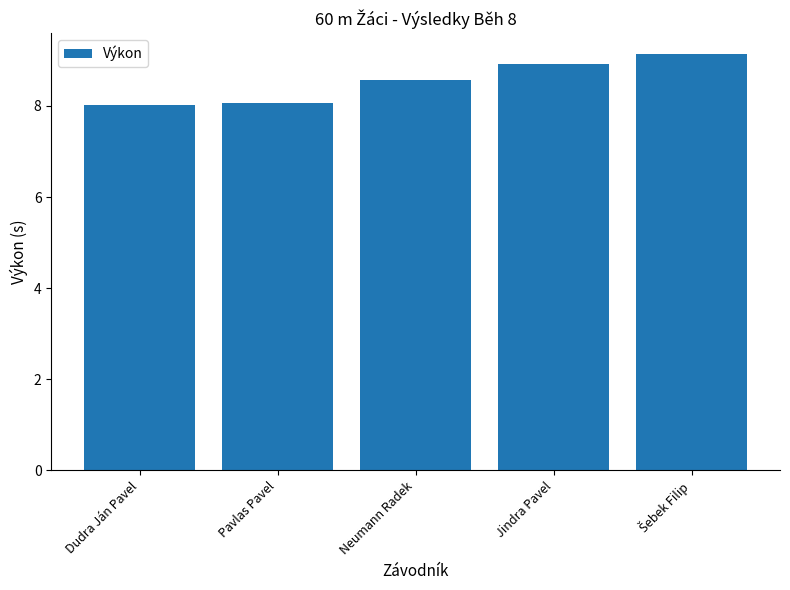

What is the greatest value displayed?

9.1